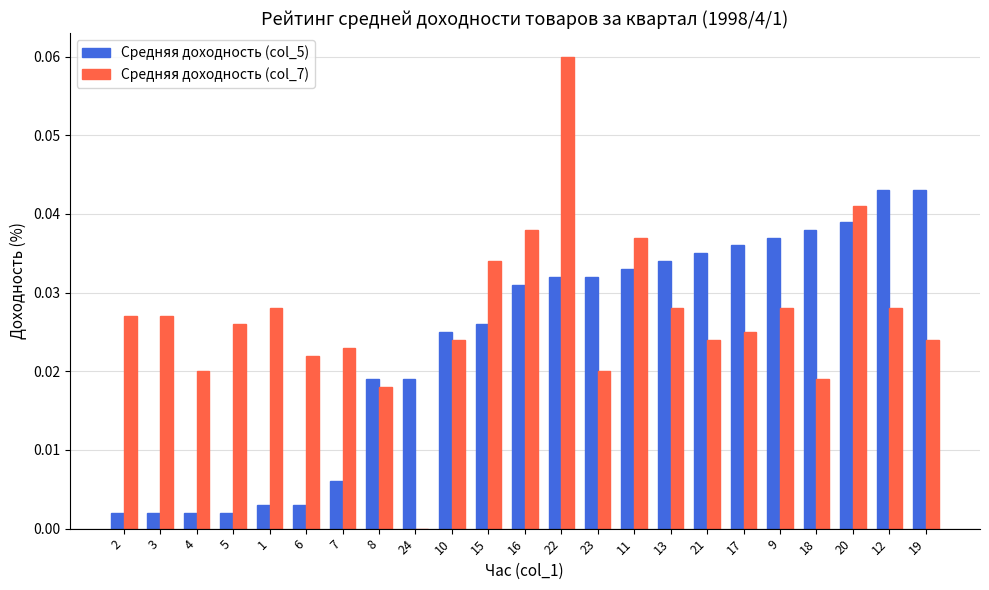

At which category is the sum across all series the highest?

22